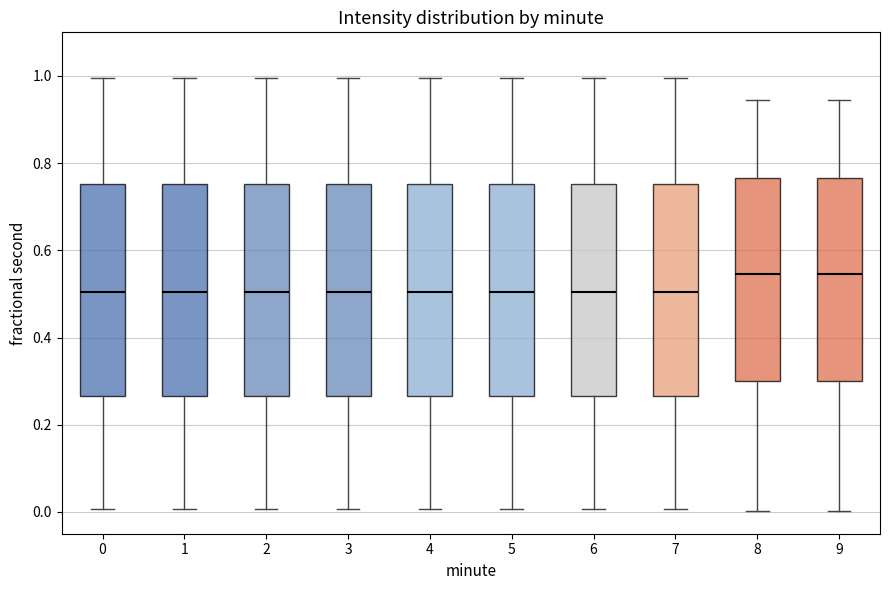

Where does the lower whisker of the box at x = 9 end on the y-axis? The values are not printed on the chart, so give them approximately, as read against the axis.

0.00